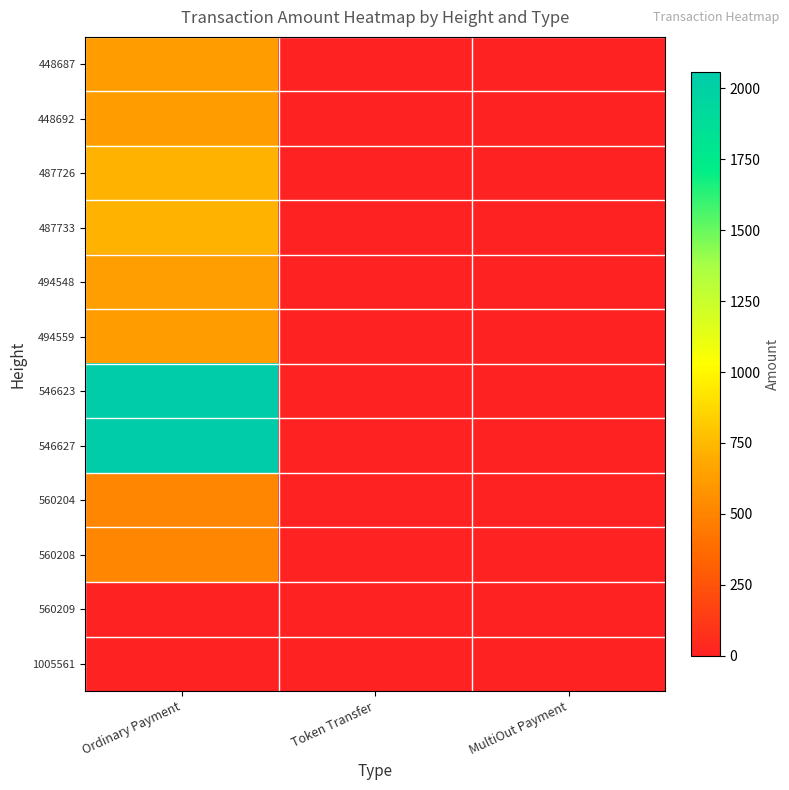

Rank the series by their maximum value, from lowest to highest.

560209, 1005561, 560208, 560204, 448692, 448687, 494559, 494548, 487733, 487726, 546627, 546623